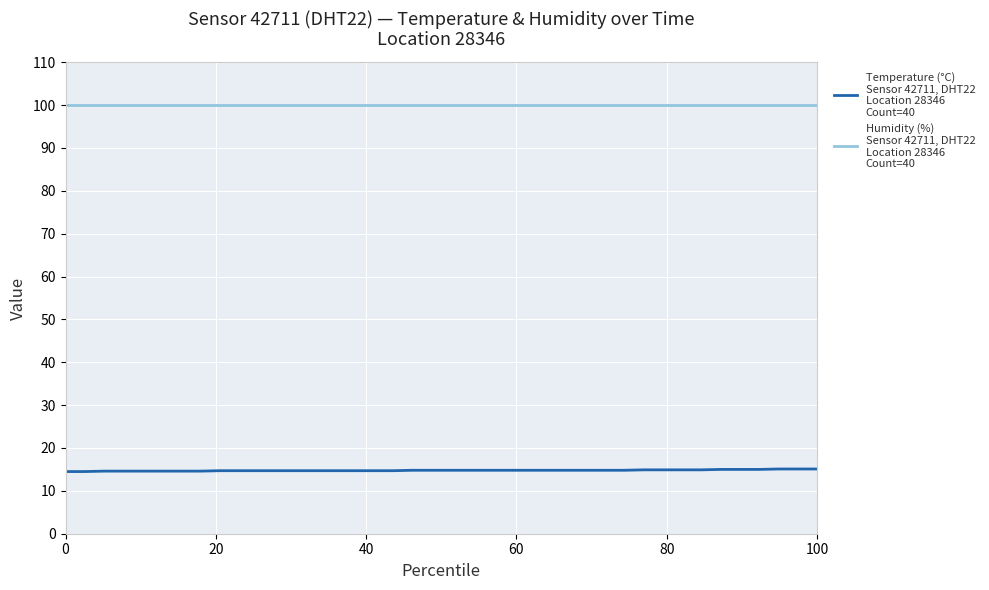

What is the maximum value shown in the chart?

99.9